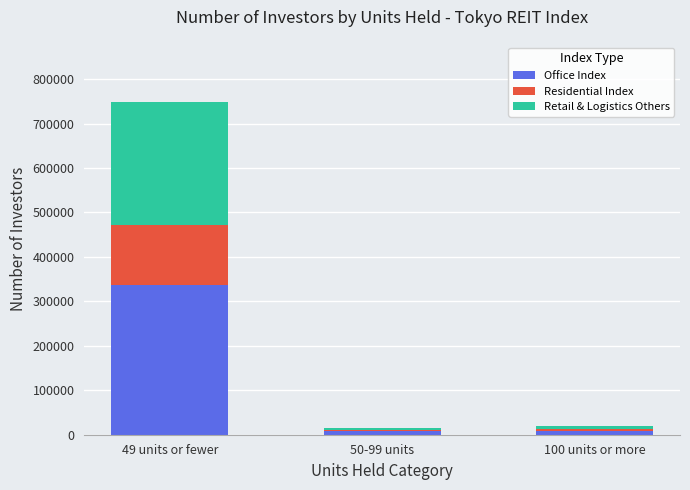

At which category is the sum across all series the highest?

49 units or fewer